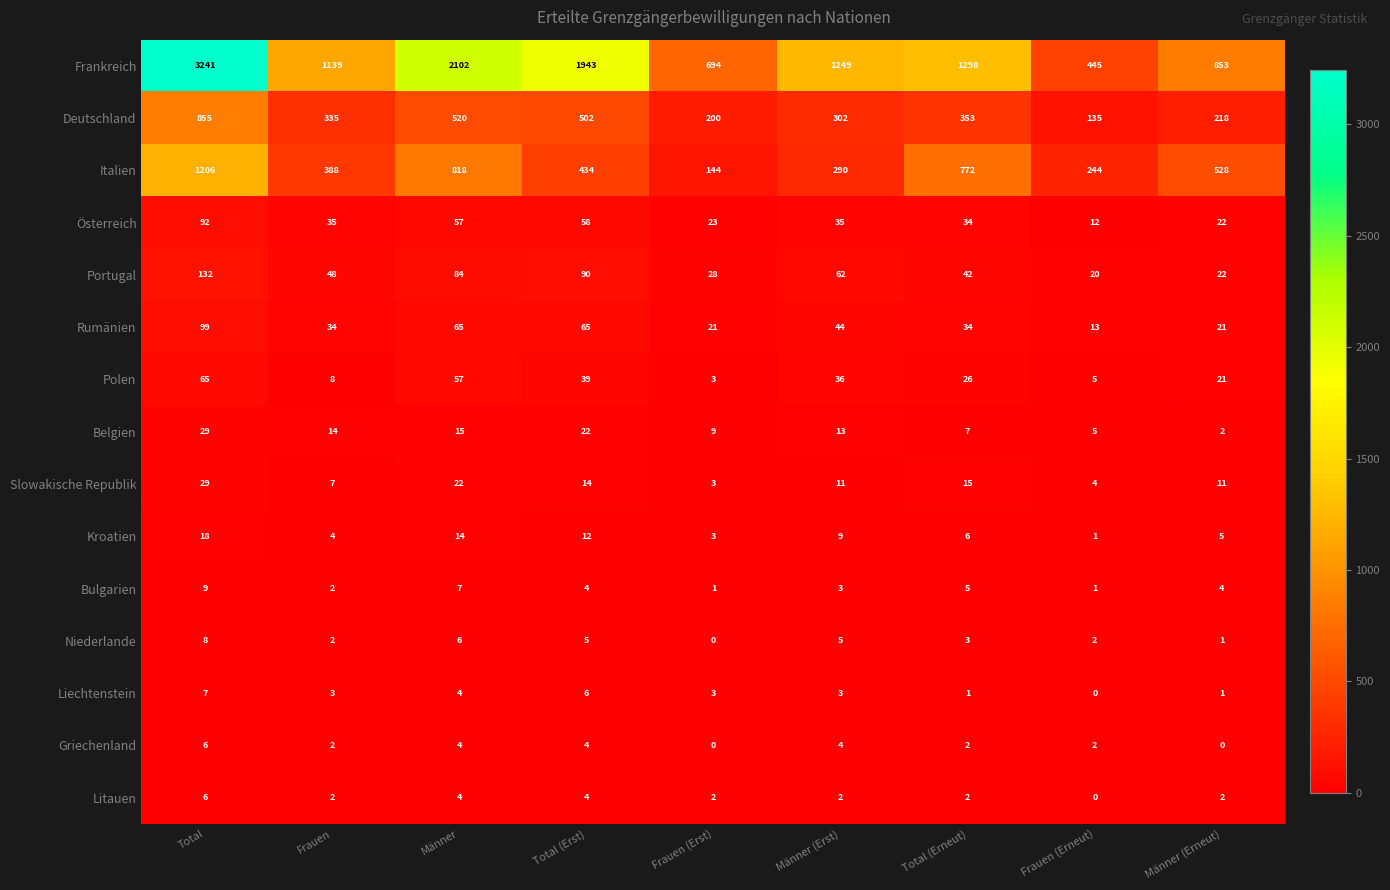

At which category does the chart reach its peak across all series?

Total